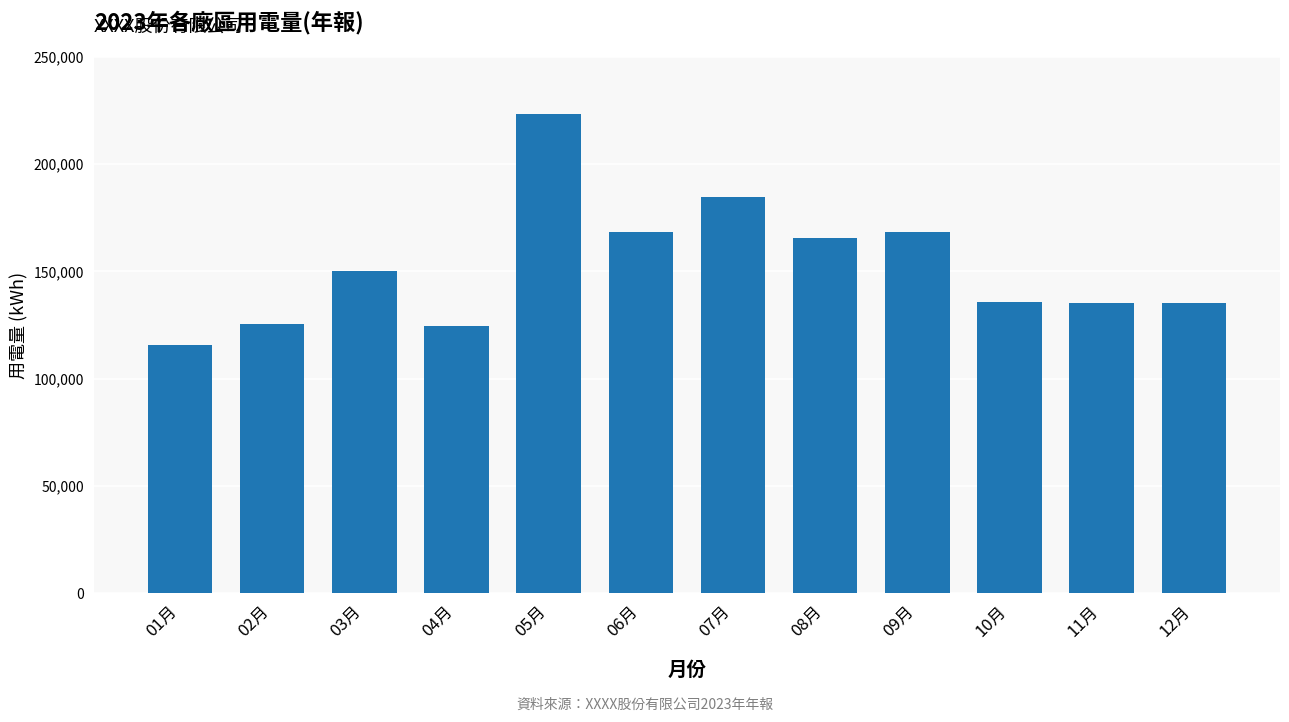

What value does the data have at 07月?

184541.0